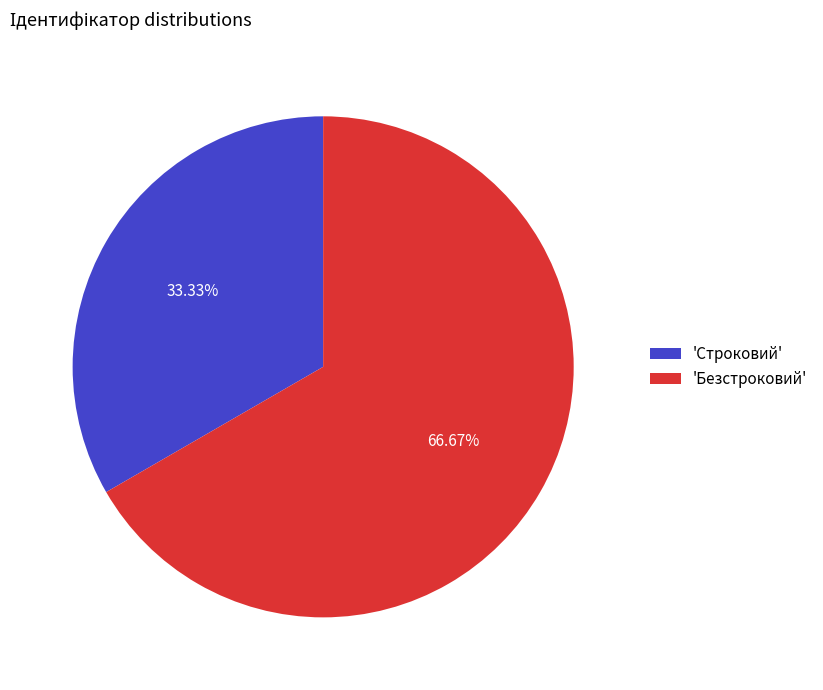

Rank the categories by value from highest to lowest.

'Безстроковий', 'Строковий'